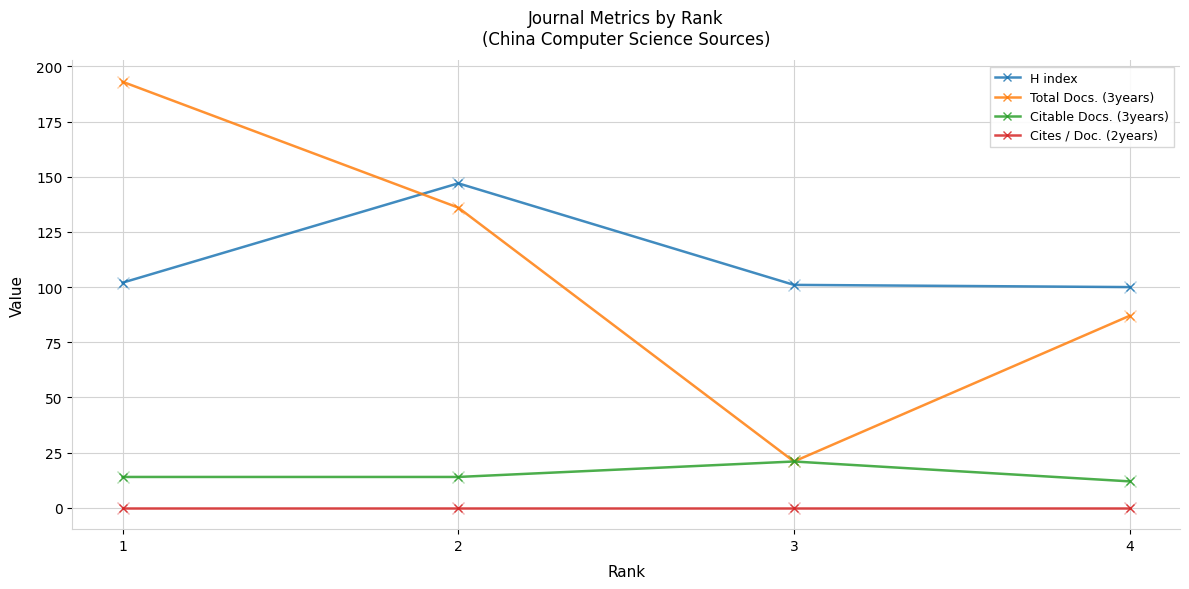

How many distinct data groups are displayed?

4